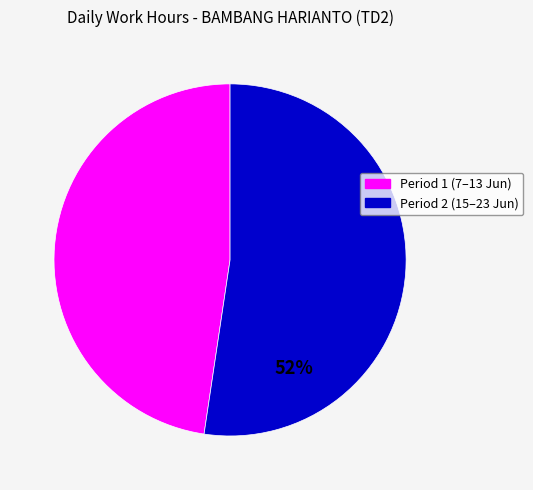

To the nearest percent, what is the average slice percentage?

50%